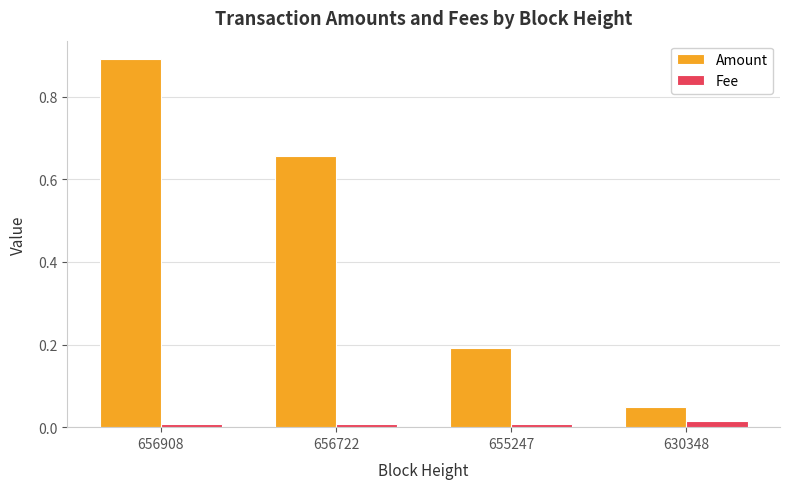

What is the value of the Amount bar at the 3rd from the left?

0.2